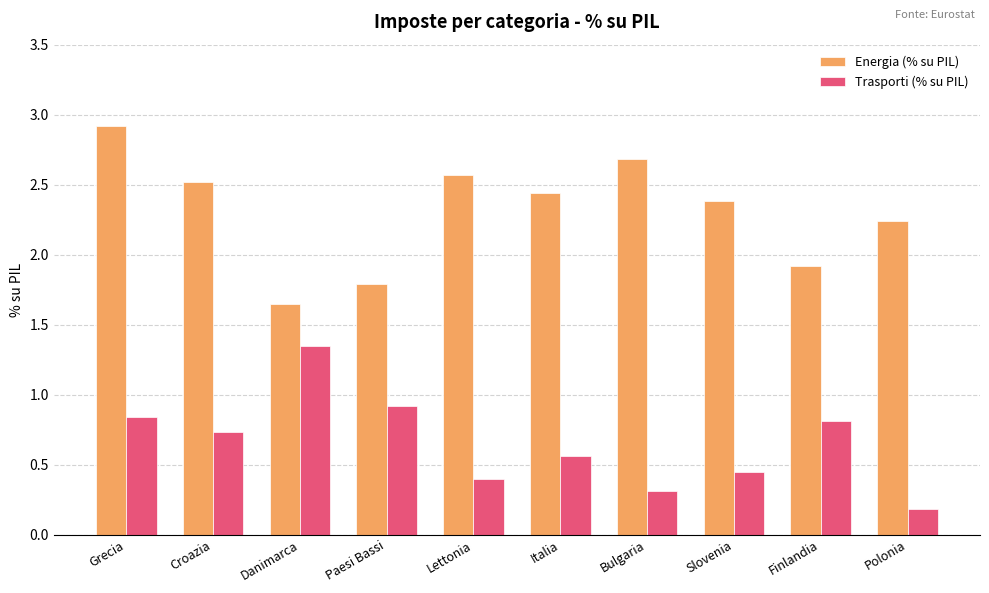

True or false: Energia (% su PIL) has a value of 1.8 at Paesi Bassi.

True